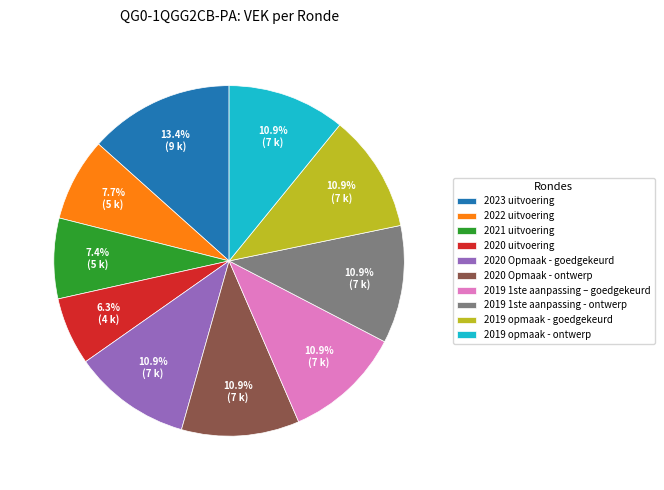

What percentage is the 2019 1ste aanpassing - ontwerp slice, to the nearest percent?

11%